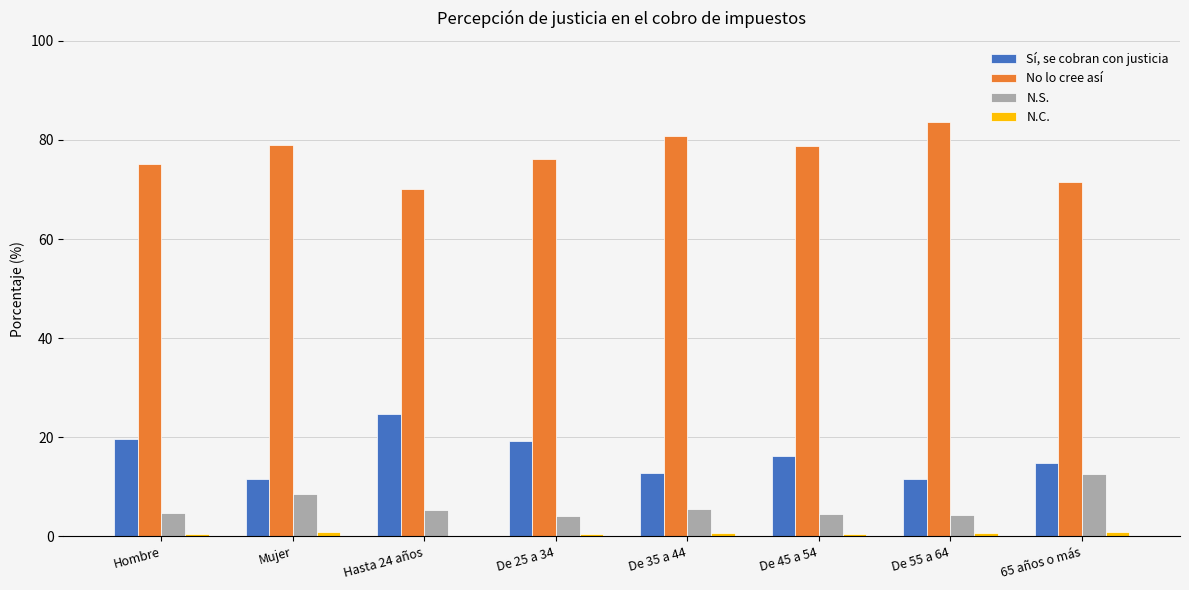

Is it true that N.S. equals 9.3 at De 35 a 44?

False